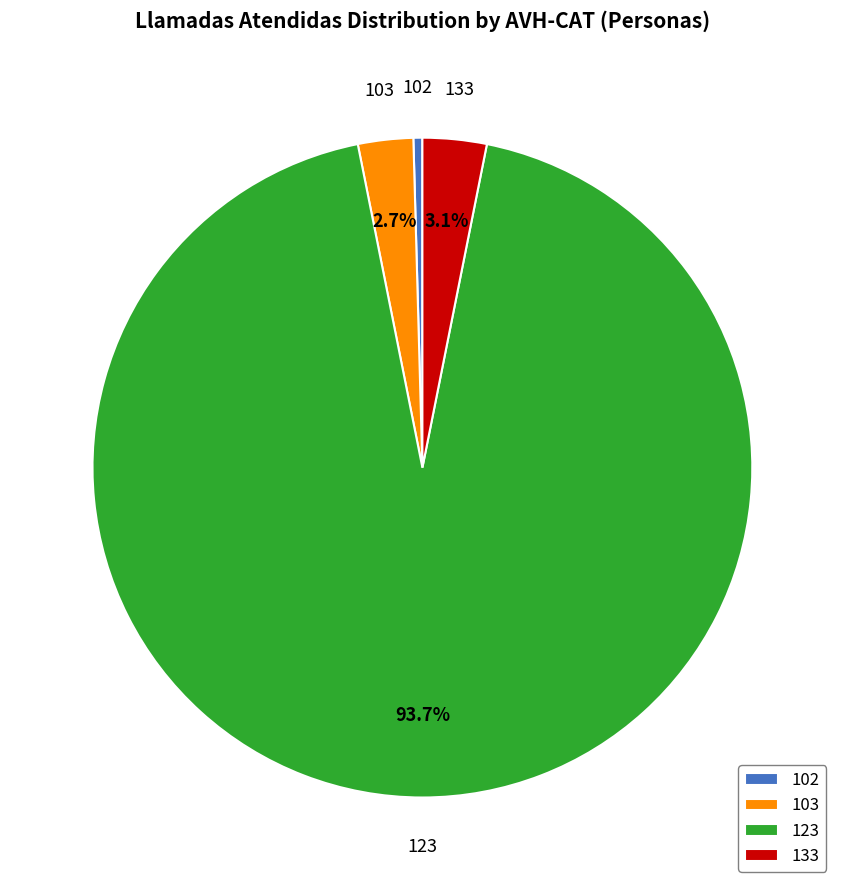

What percentage is NOT represented by 103?

97.3%